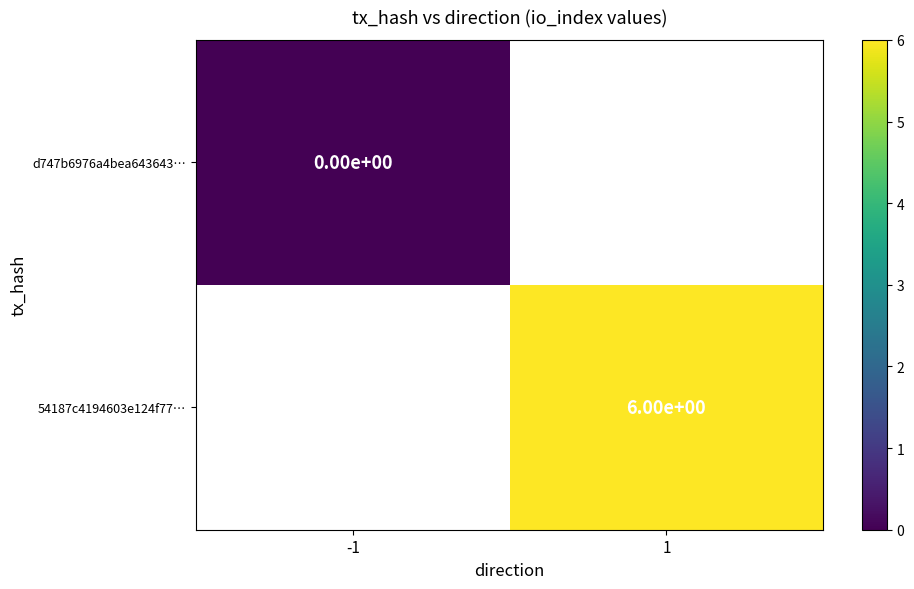

The 54187c4194603e124f77… series shows 6 at 1. True or false?

True